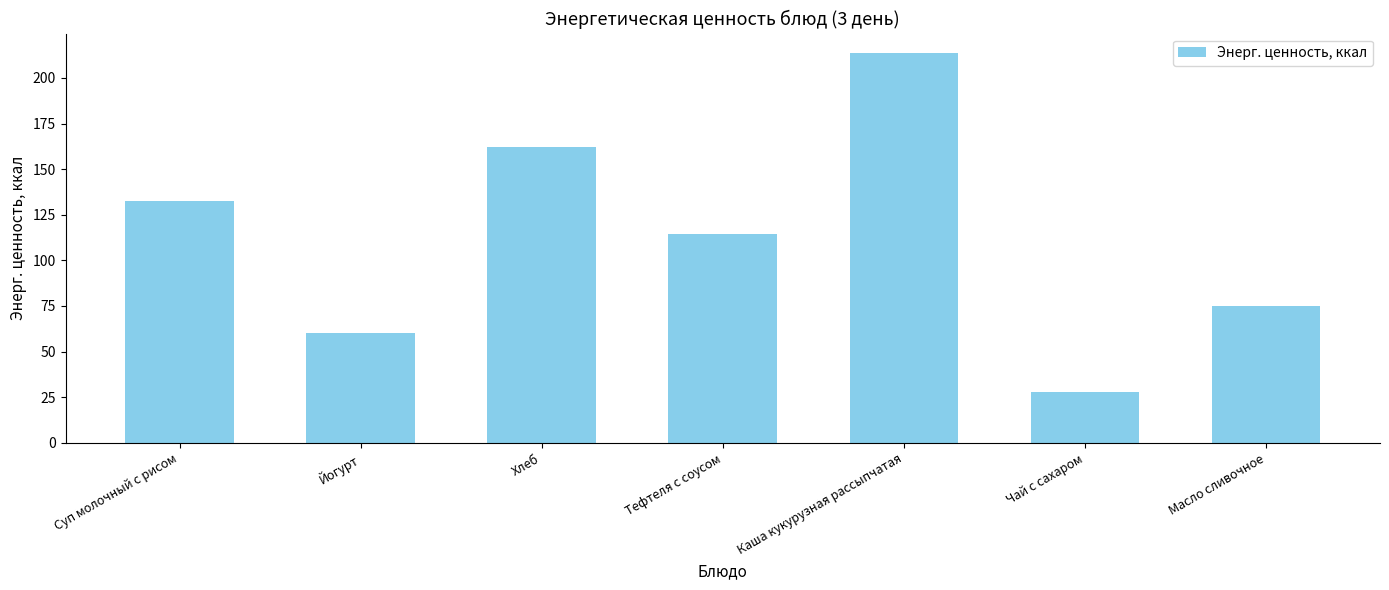

What is the change in value from Тефтеля с соусом to Чай с сахаром?

-86.4